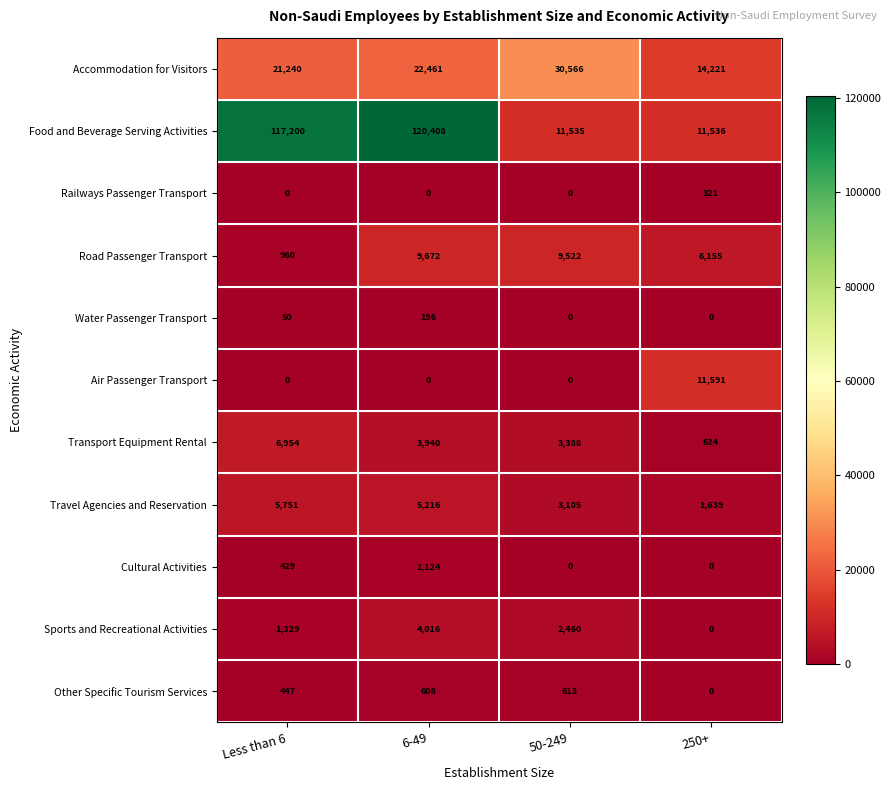

What is the average value of the Other Specific Tourism Services series?

417